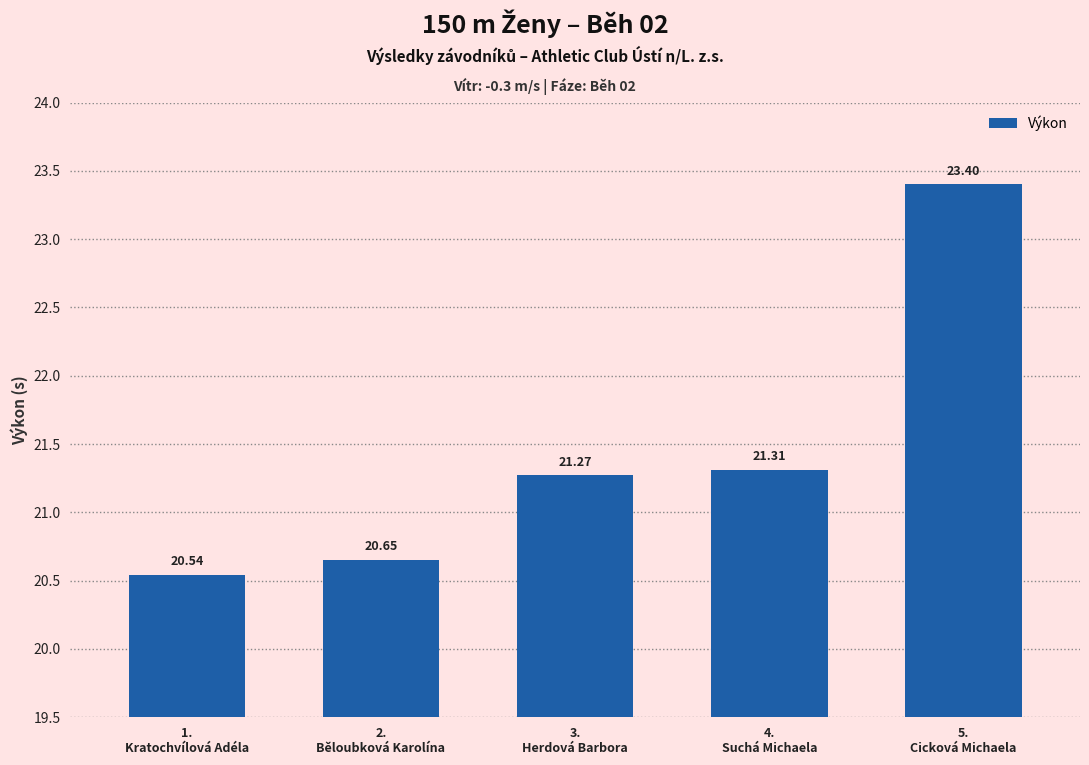

List the labels in order of value, smallest first.

1.
Kratochvílová Adéla, 2.
Běloubková Karolína, 3.
Herdová Barbora, 4.
Suchá Michaela, 5.
Cicková Michaela